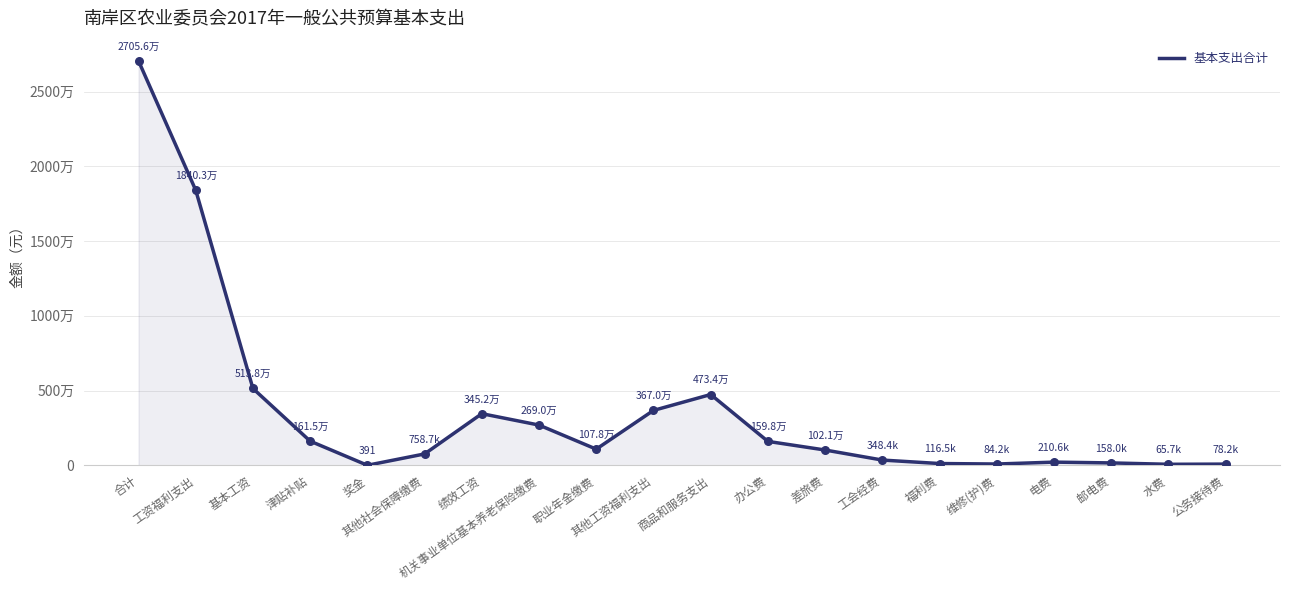

Which has a higher value, 津贴补贴 or 绩效工资?

绩效工资